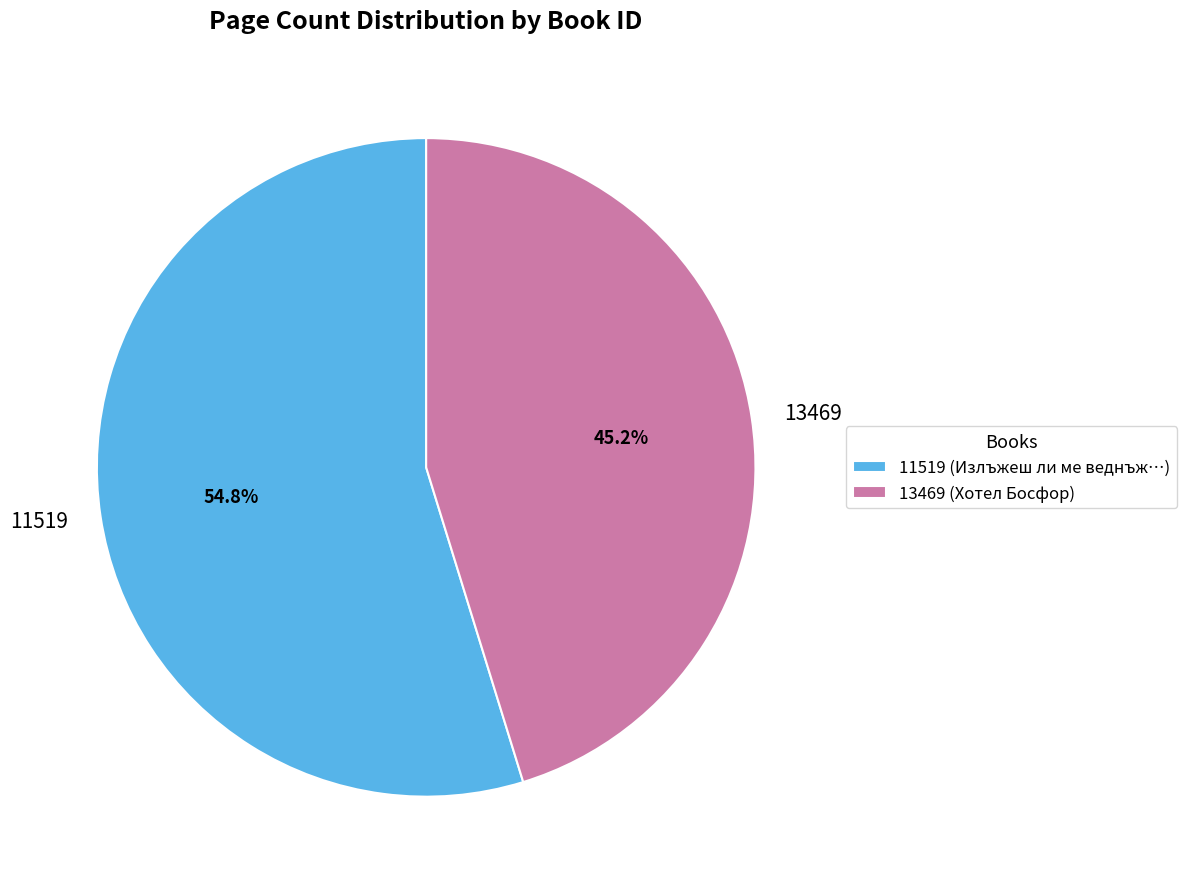

Approximately how many times larger is the value at 11519 compared to 13469?

1.2